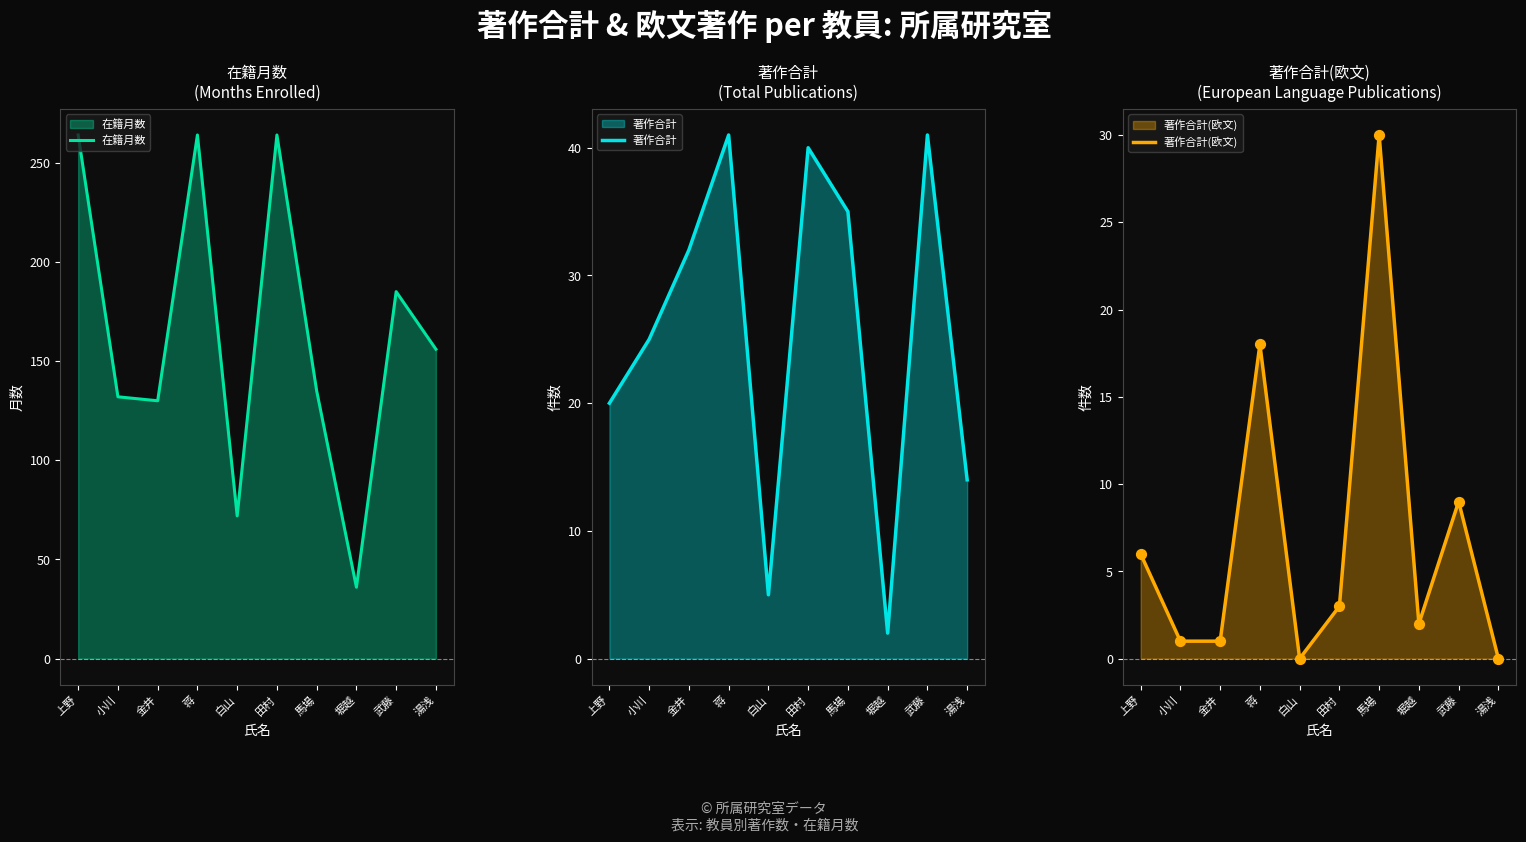

At which category is the sum across all series the highest?

蒋